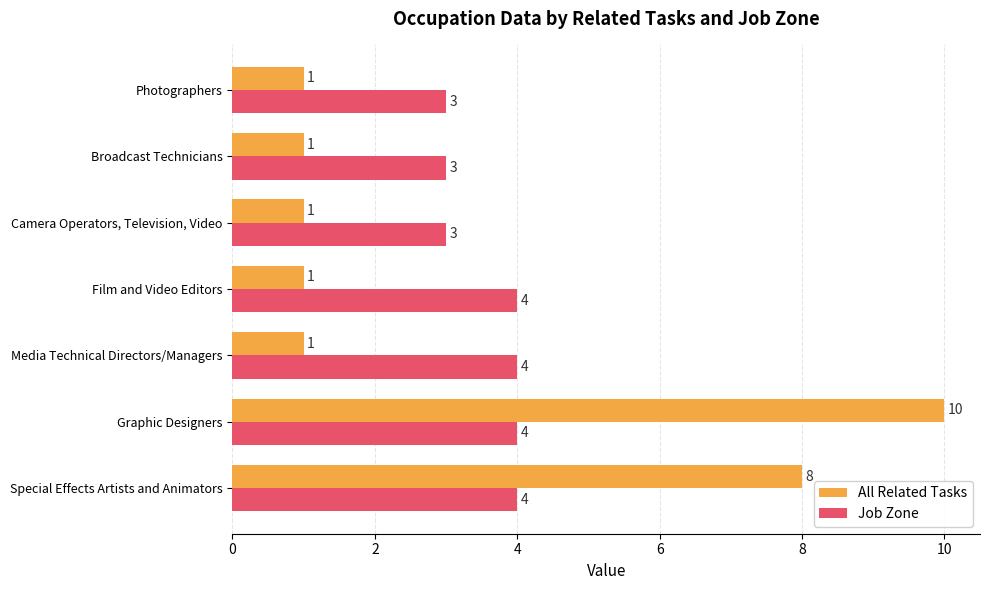

What are all the series names shown in the legend?

All Related Tasks, Job Zone